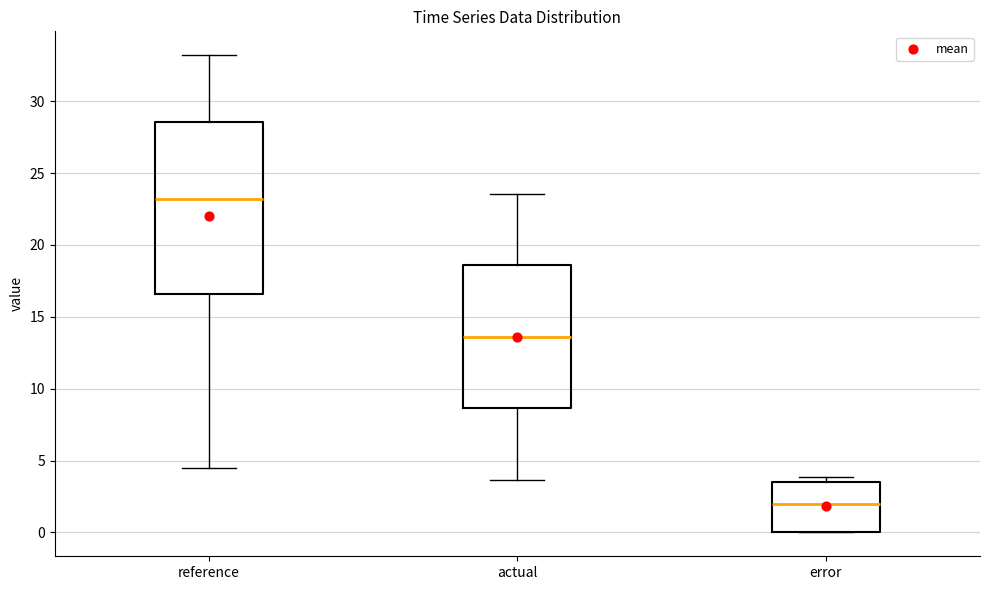

Reading left to right, transcribe this box plot: for each box, give where its median line is, the range the box spans, and where its two whiskers end, as read against the y-axis. The values are not printed on the chart, so give them approximately, as read against the axis.

reference: median 23.0, box 16.5 to 28.5, whiskers 4.5 to 33.0
actual: median 13.5, box 8.5 to 18.5, whiskers 3.5 to 23.5
error: median 2.0, box 0.0 to 3.5, whiskers 0.0 to 4.0